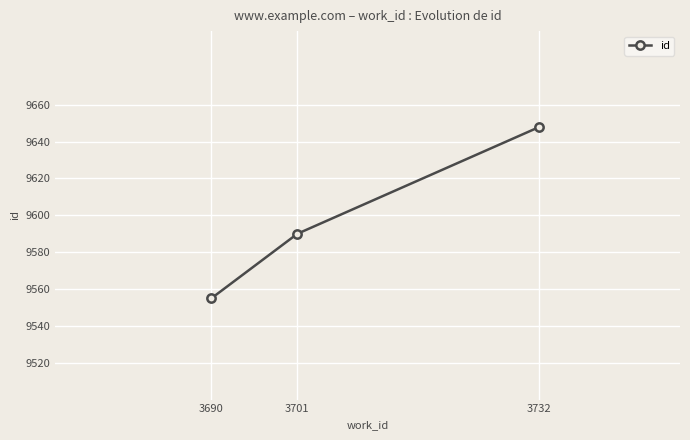

What is the value of the 2nd point from the left?

9590